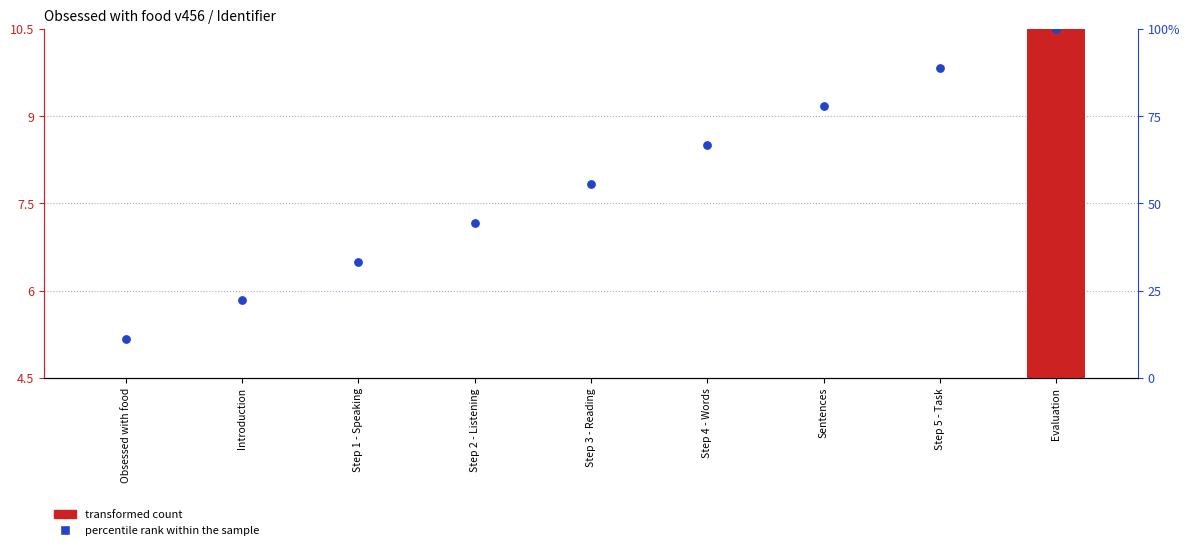

Is the value of percentile rank within the sample at Sentences greater than the value of transformed count at Evaluation?

Yes